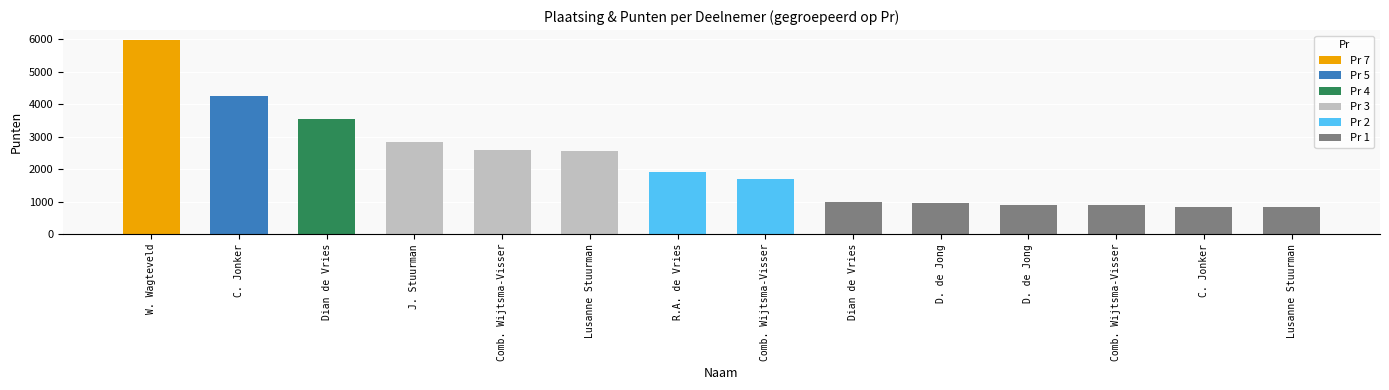

How many bars are there in total?

14